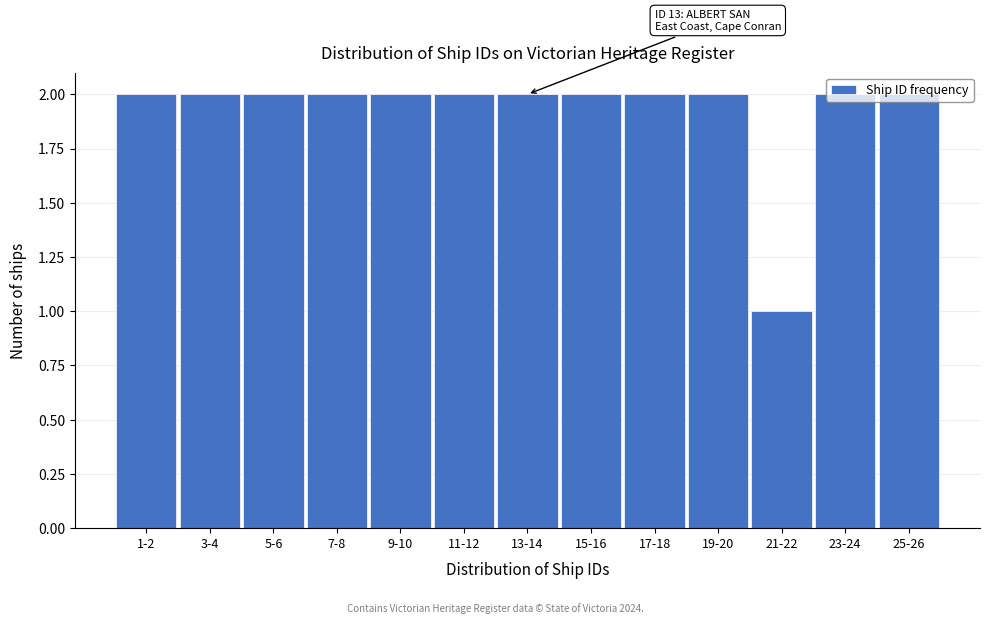

Which has a higher value, 21-22 or 3-4?

3-4